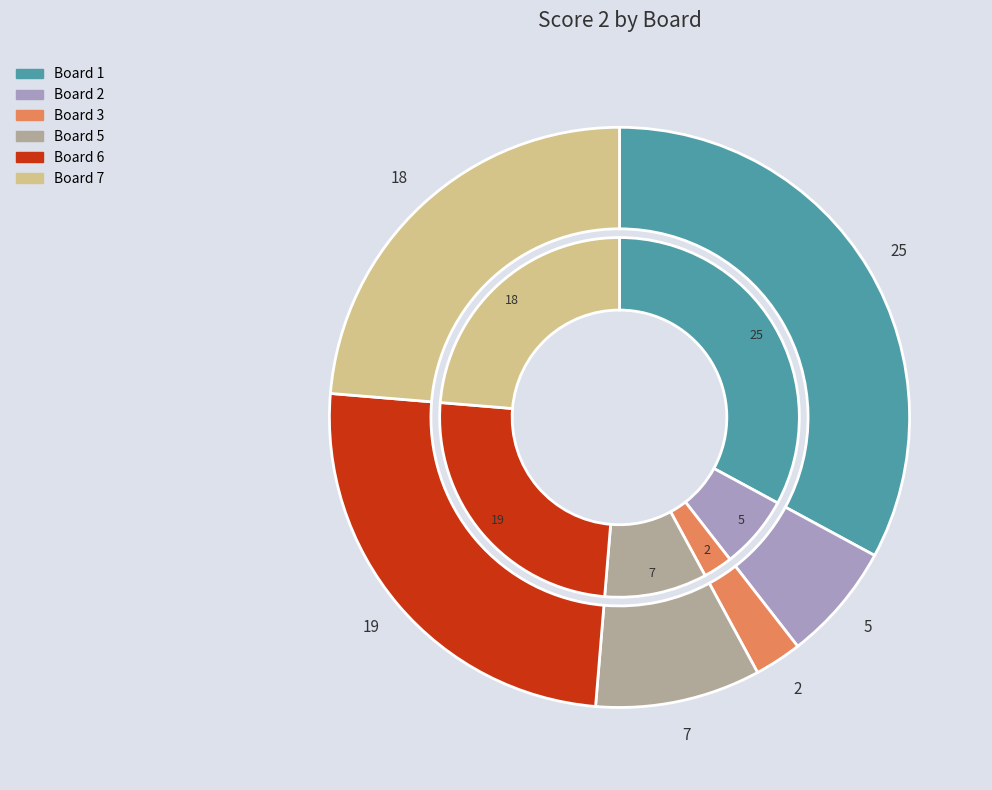

Which has a higher value, 1 or 7?

1